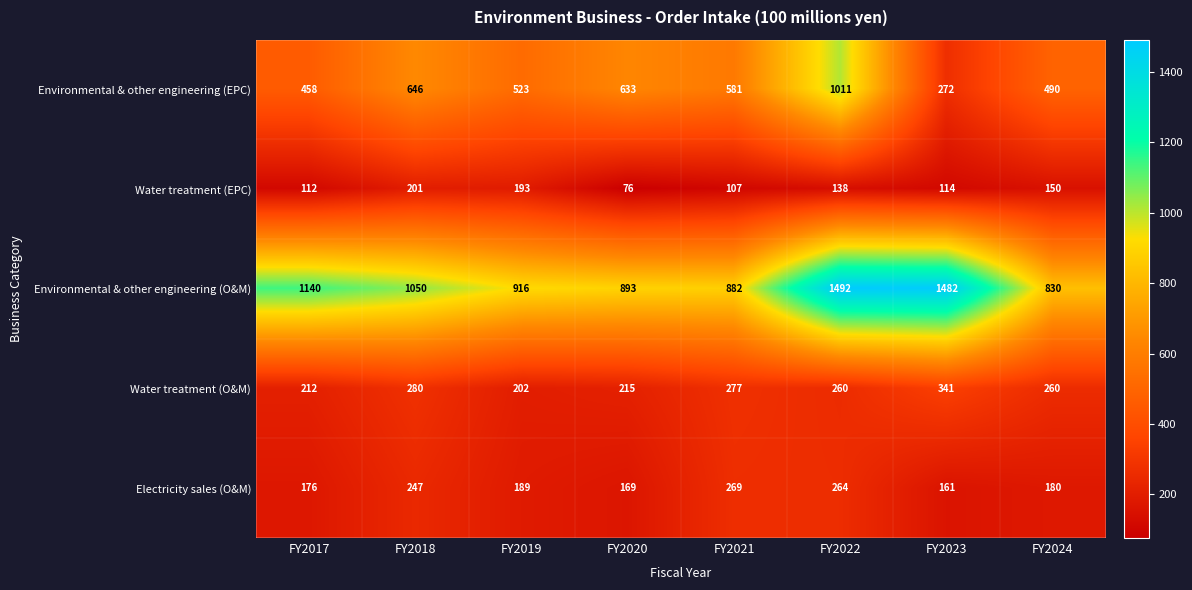

At how many categories does at least one series exceed 519?

8